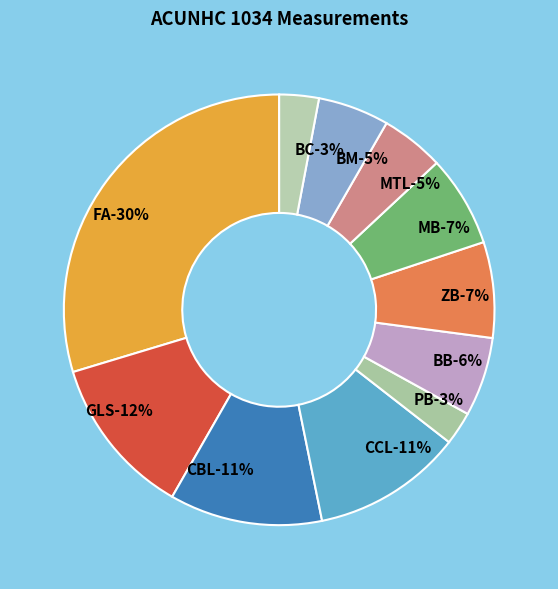

Does CBL account for over 50% of the chart?

No